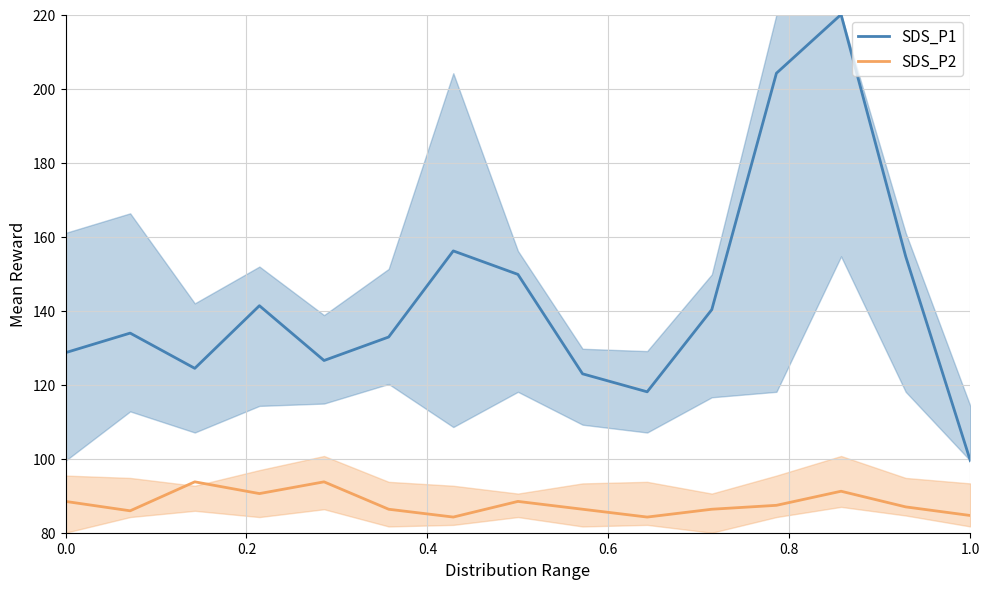

Read the SDS_P2 value at 1.0.

84.7